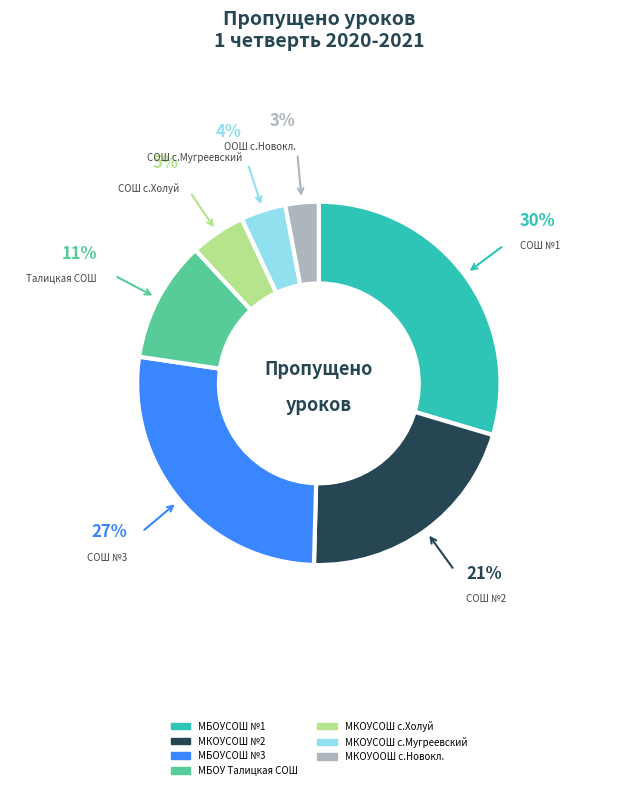

To the nearest percent, what is the difference between the largest and smallest slice percentages?

27%